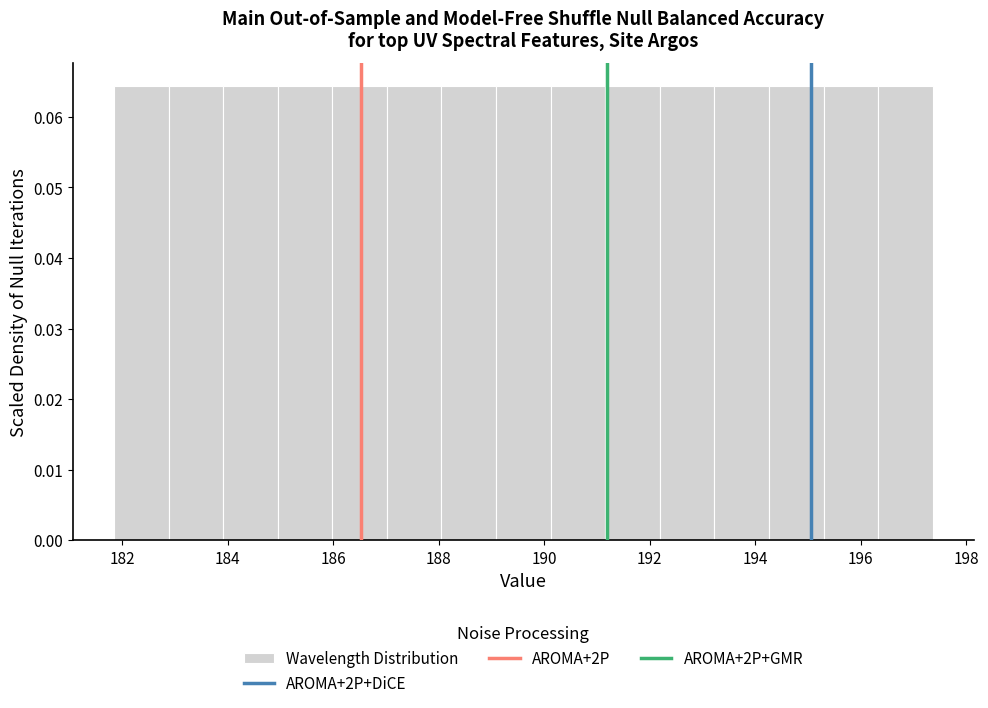

How tall is the bar that spans 185.0 to 186.0 on the x-axis? Neither the bar edges nor the heights are printed on the chart, so give them approximately, as read against the axes.

0.064